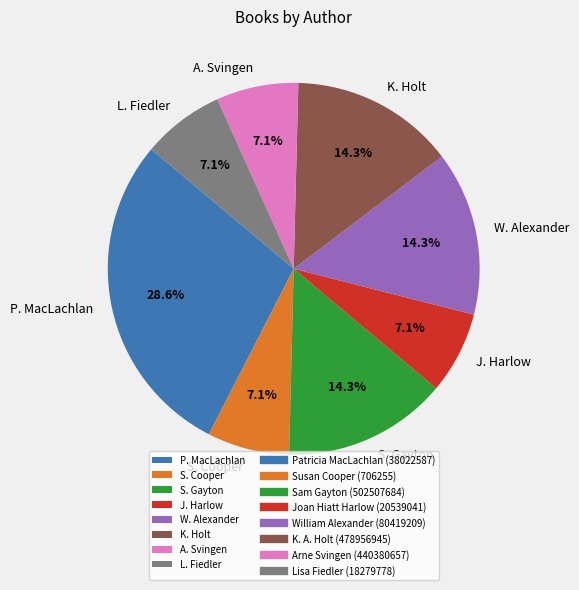

Combined, what portion of the pie is K. Holt and J. Harlow?

21.4%